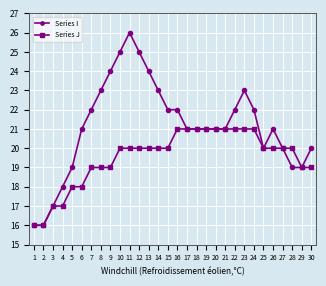

What is the sum of the Series I values at 20 and 2?

37